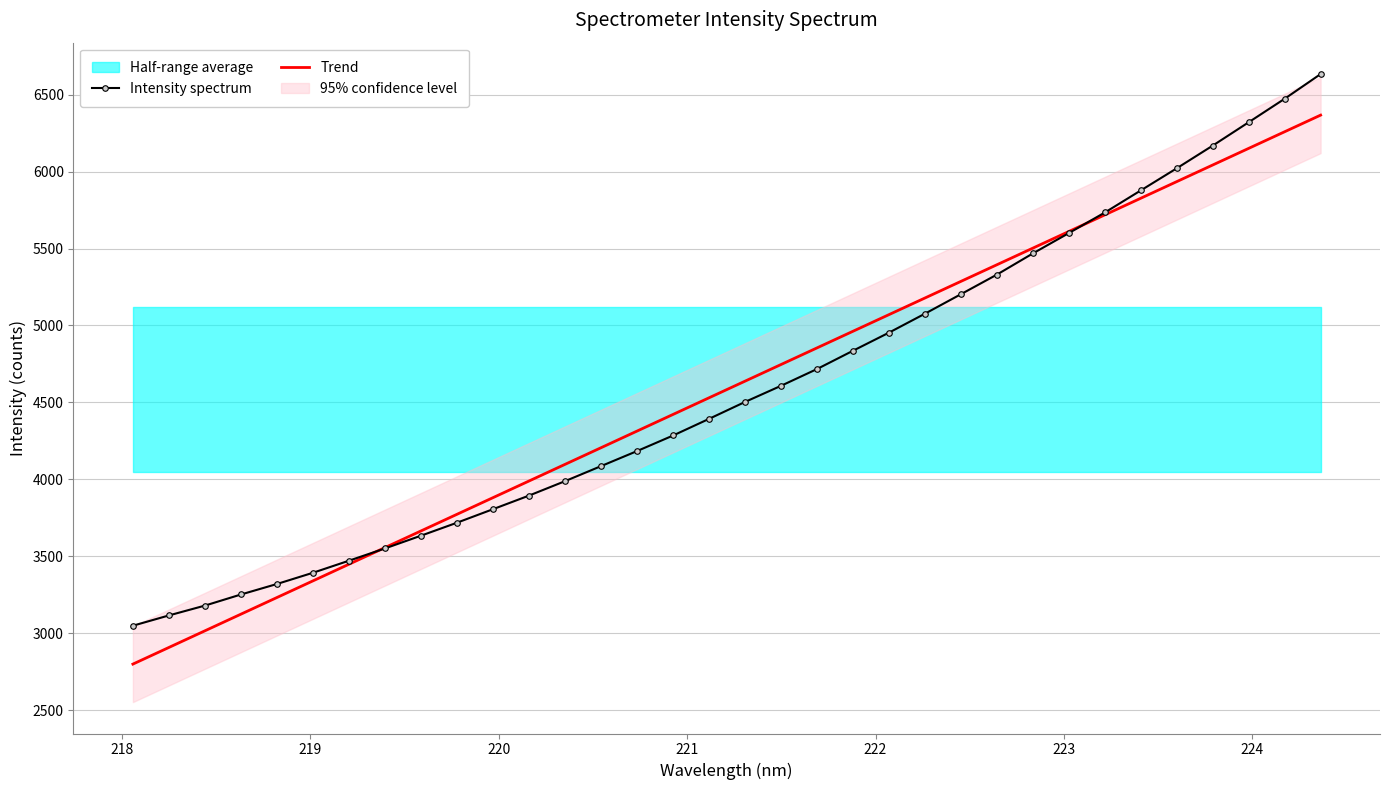

What is the minimum value for Intensity spectrum?

3048.1